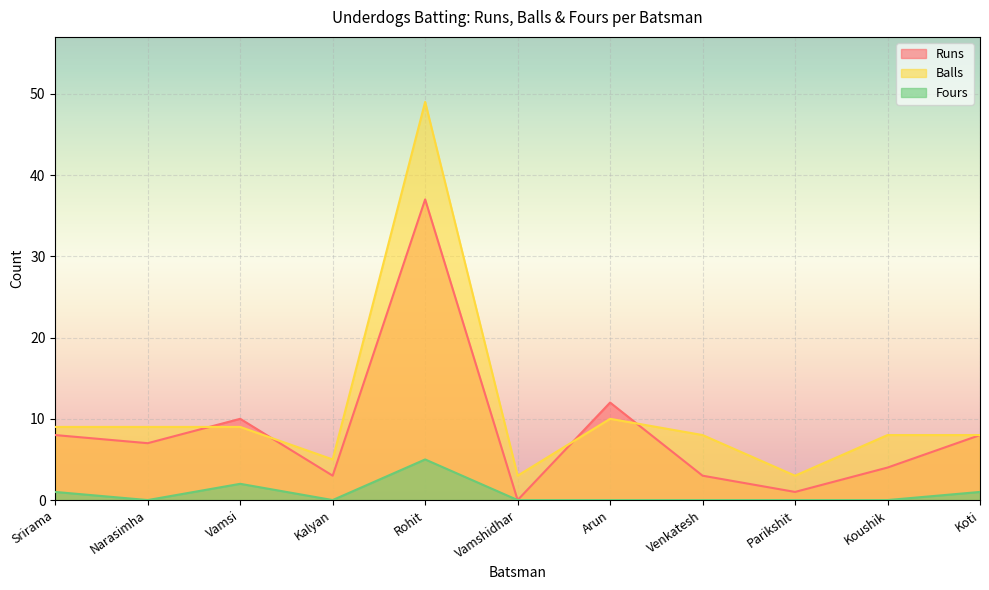

True or false: Balls has a value of 49 at Rohit.

True